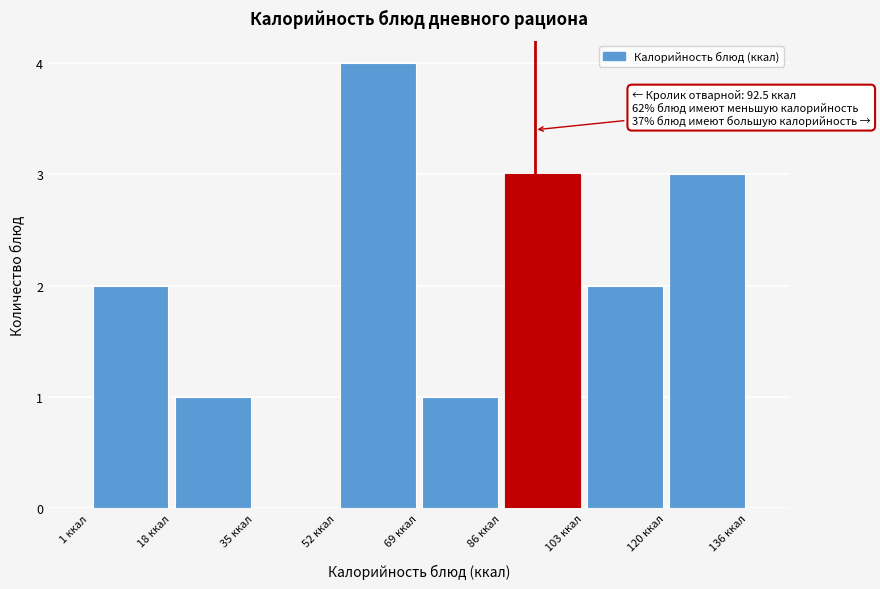

Over which range of the x-axis is the bar tallest?

52 to 68